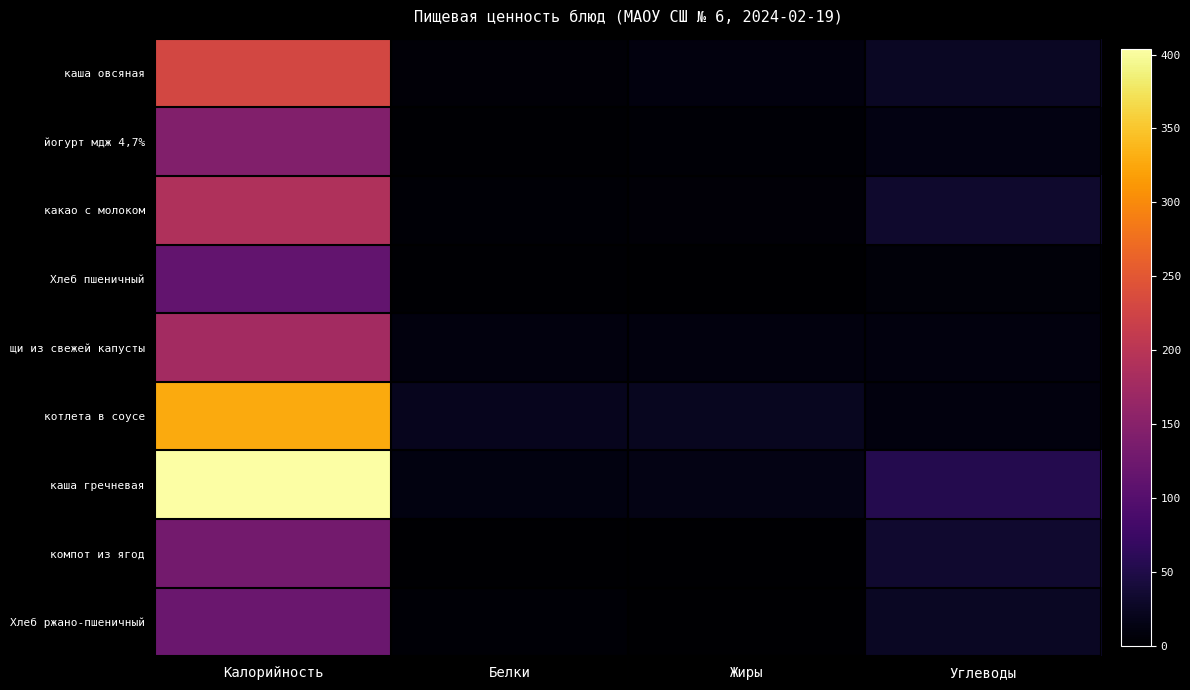

What is the total value across all series at Белки?

61.5